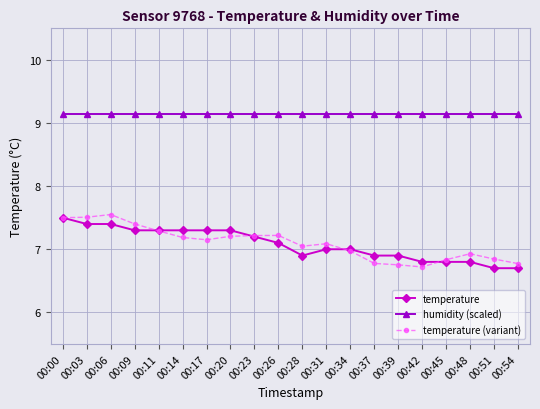

True or false: temperature (variant) and humidity (scaled) intersect in this chart.

False